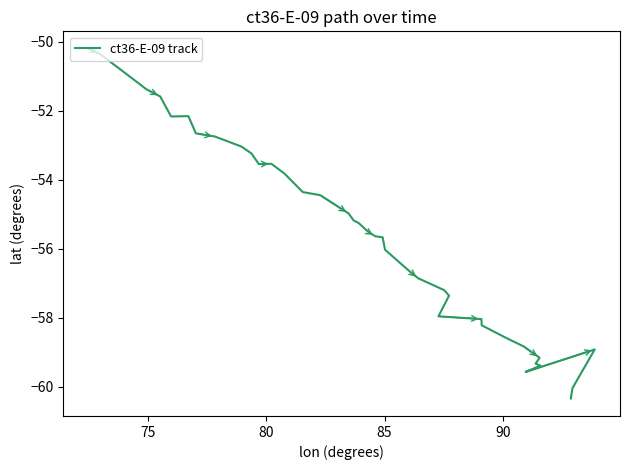

True or false: the data has more than 0 interior local peaks.

True